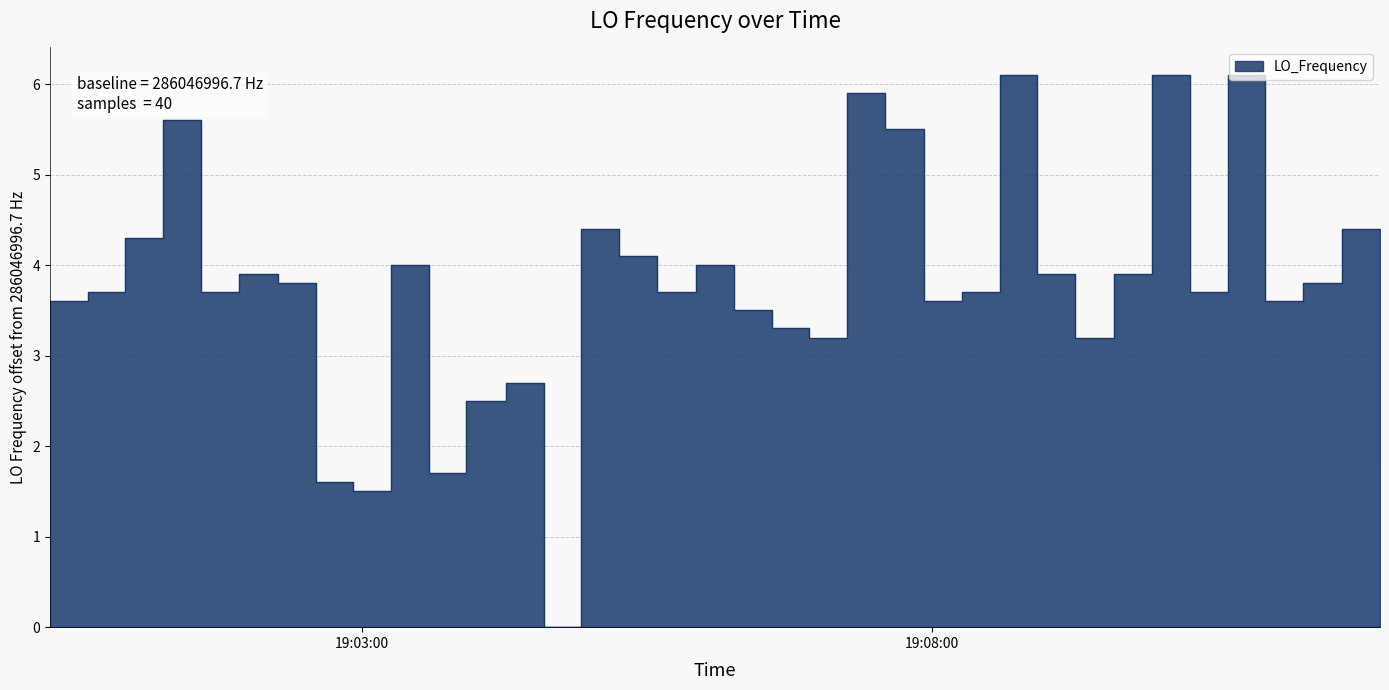

The chart shows a value of 2.6 at 9. True or false?

False